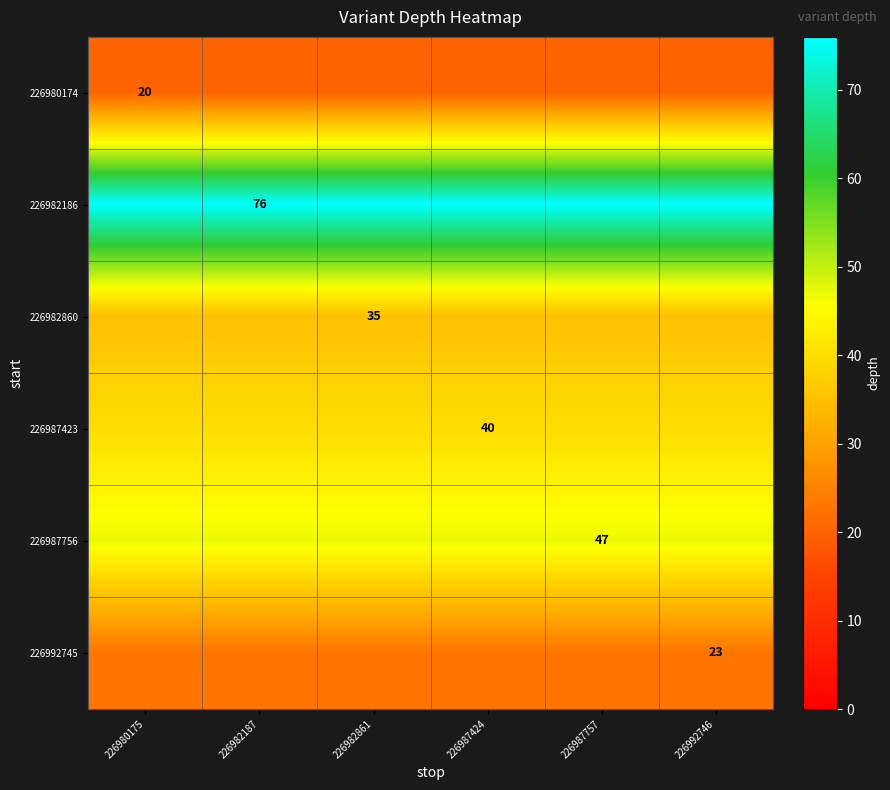

Is it true that 226982860 equals 48 at 226982861?

False